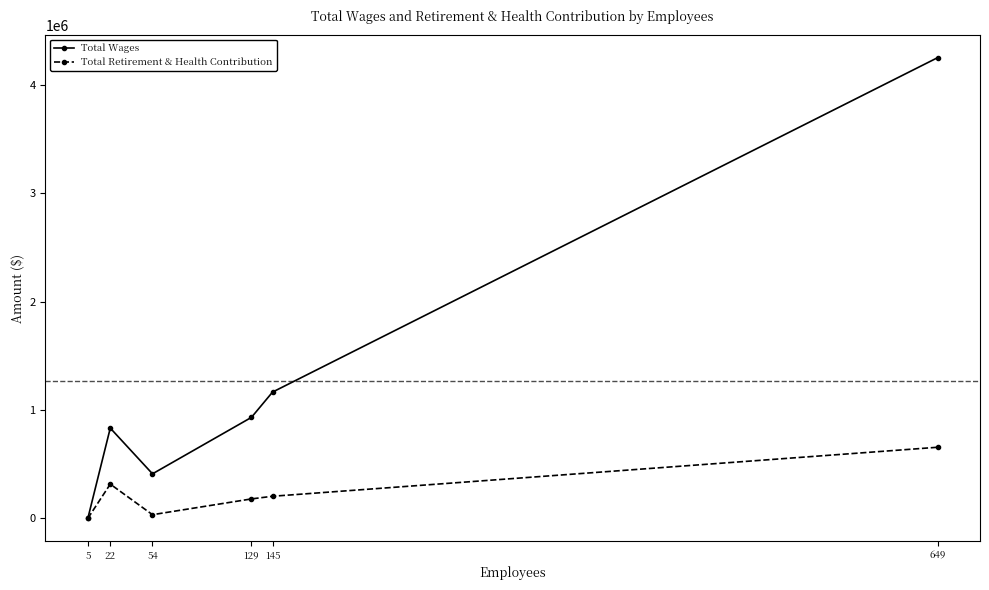

Reading right to left, transcribe all the data shown in this chart.

Total Wages: 4253269	1165989	932314	411027	833412	0
Total Retirement & Health Contribution: 656304	203947	179400	33713	316066	0